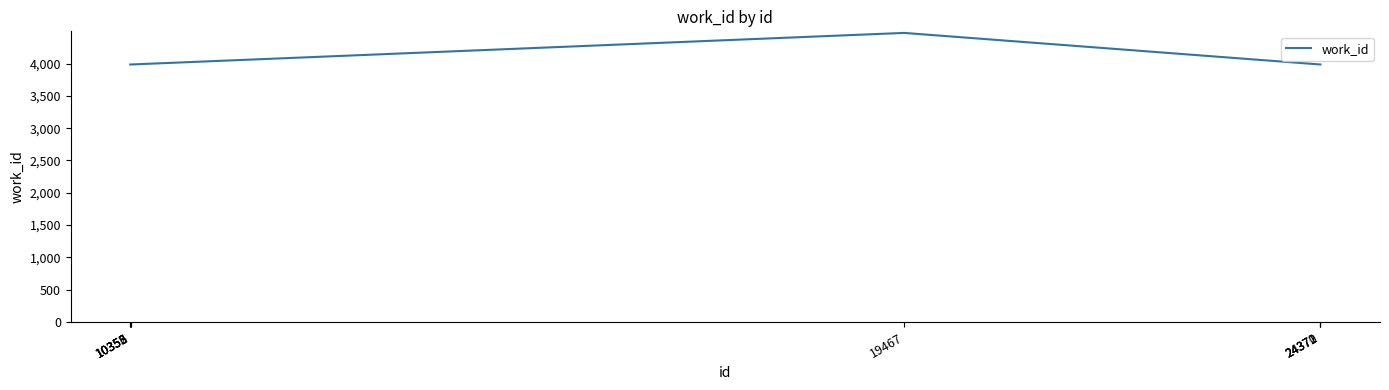

What is the greatest value displayed?

4475